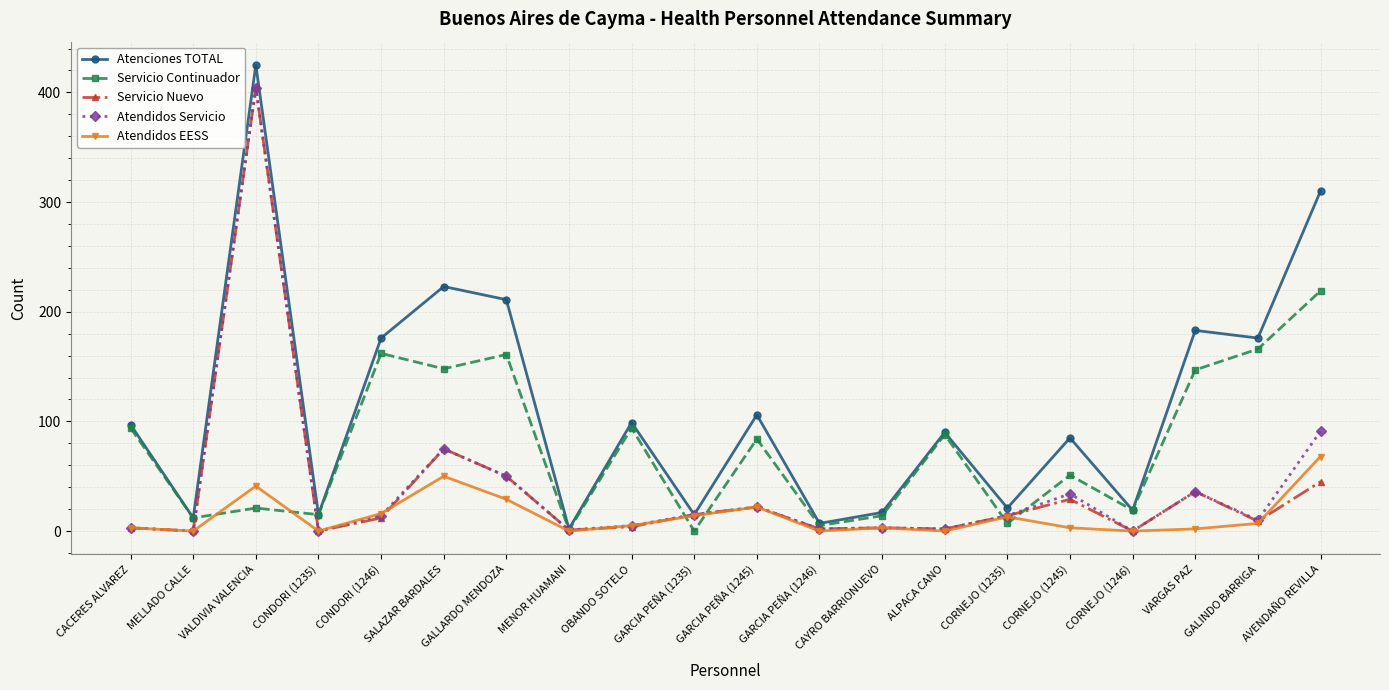

At which category is the sum across all series the highest?

VALDIVIA VALENCIA